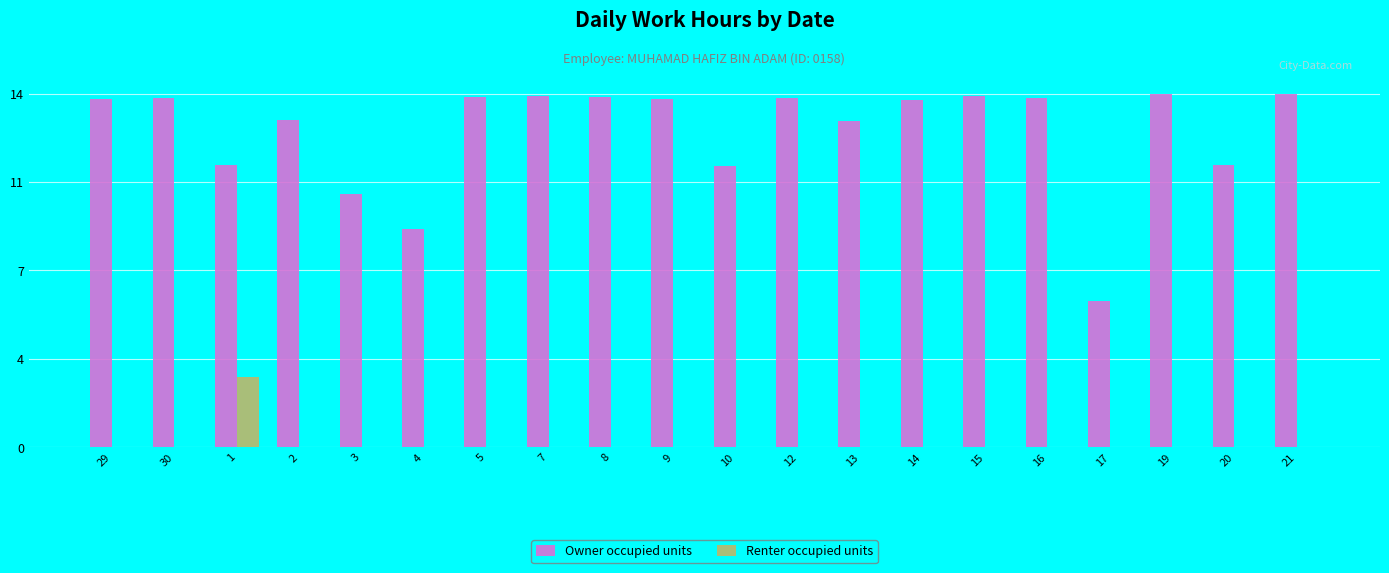

Rank the series at 30 from lowest to highest value.

Renter occupied units, Owner occupied units